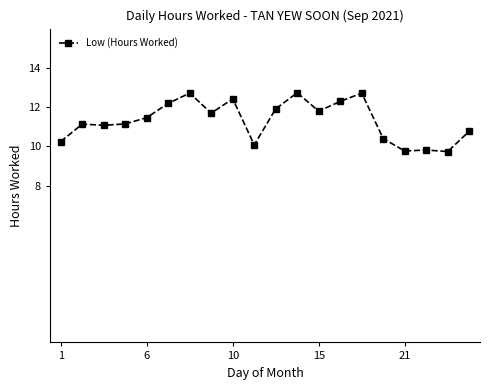

How many lines are shown in the chart?

1